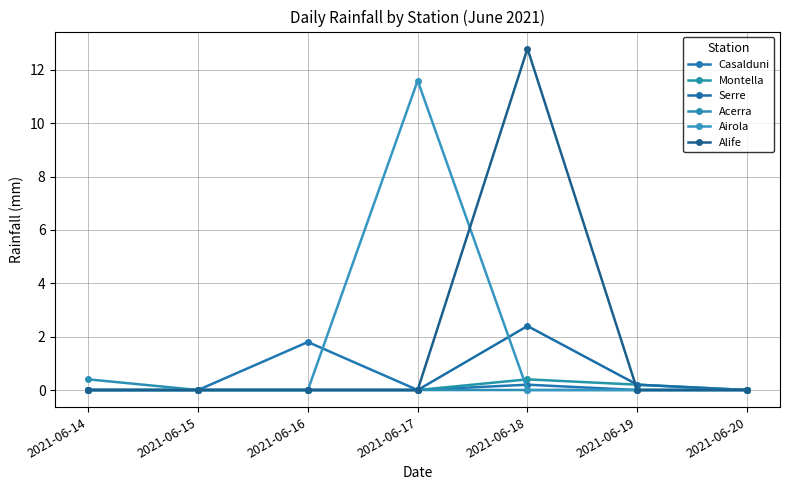

Where is Airola nearest to the value 5?

2021-06-14